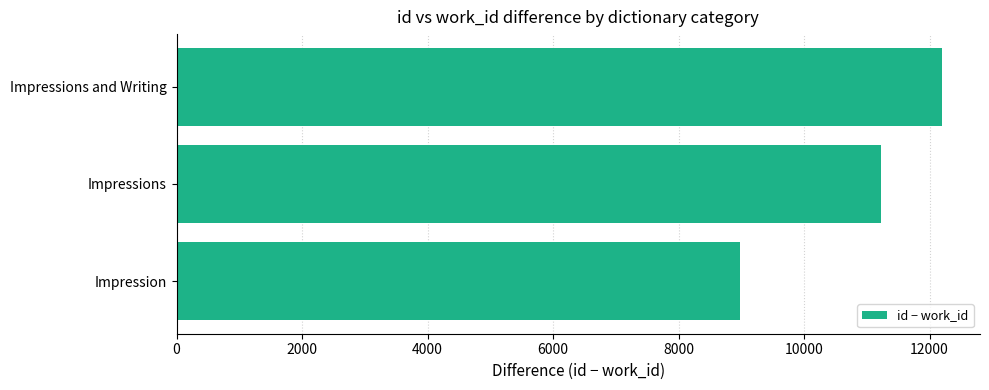

Reading bottom to top, transcribe all the data shown in this chart.

8982.7	11222.4	12194.0